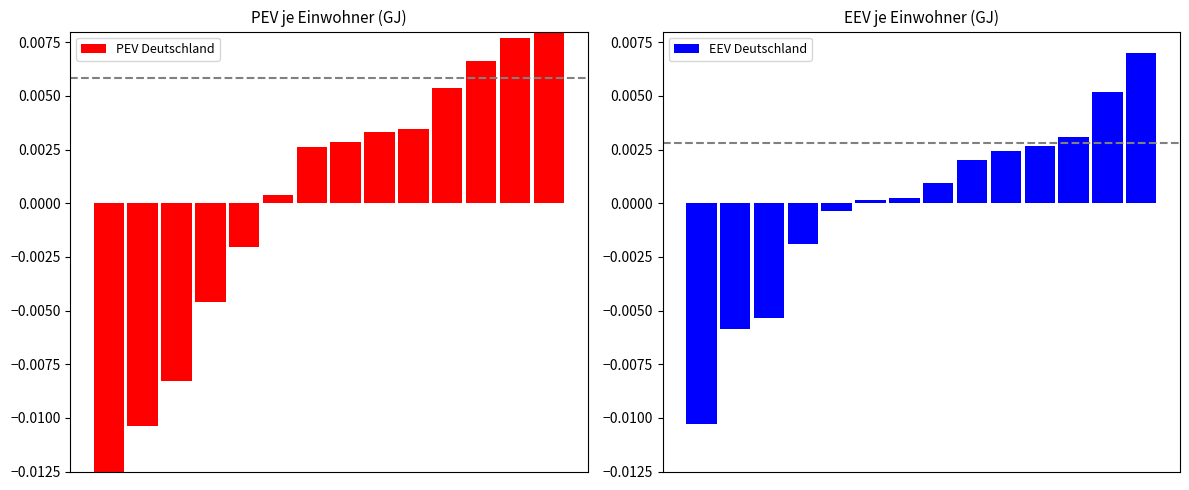

The value of EEV Deutschland at 5 is 0.0. True or false?

True